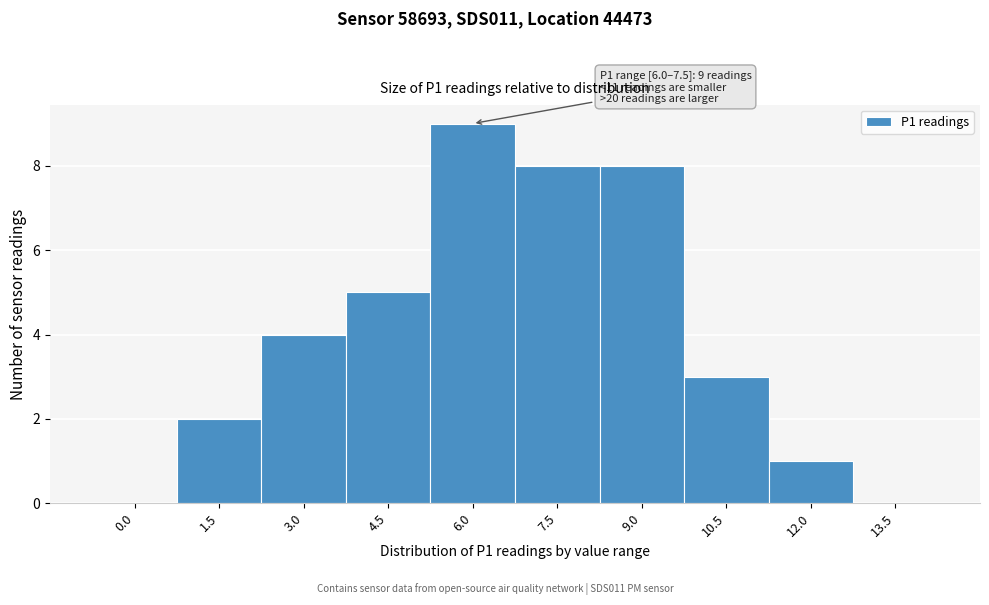

Reading left to right, extract all data points from this chart.

0.0=0	1.5=2	3.0=4	4.5=5	6.0=9	7.5=8	9.0=8	10.5=3	12.0=1	13.5=0